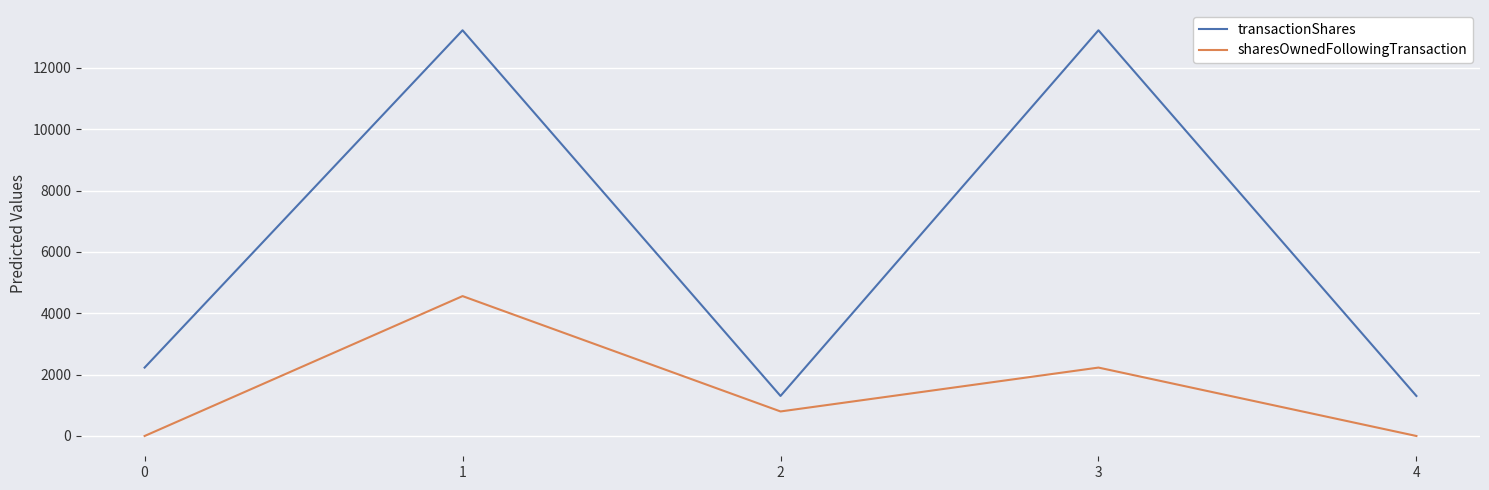

True or false: sharesOwnedFollowingTransaction and transactionShares cross at least once.

False